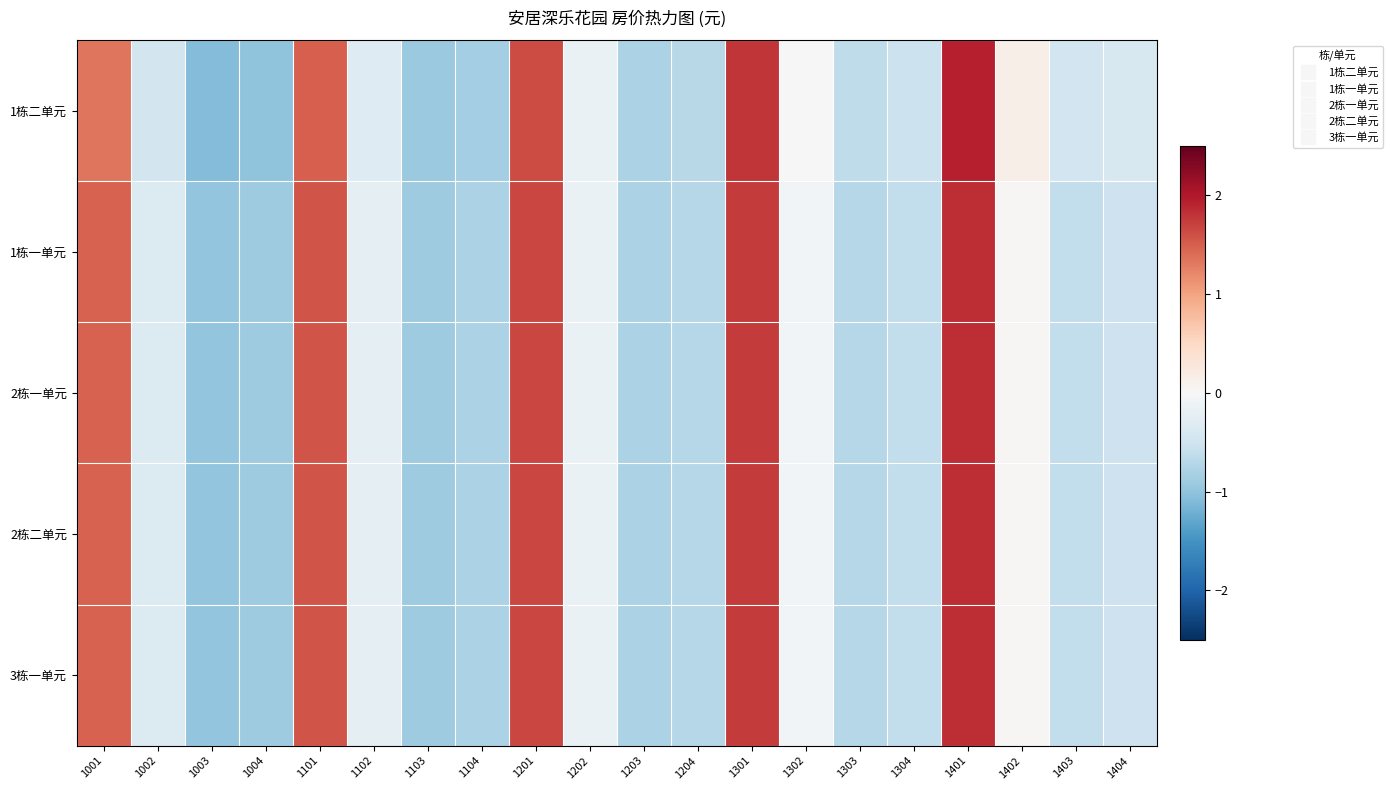

Rank the series by their maximum value, from lowest to highest.

1栋一单元, 2栋一单元, 2栋二单元, 3栋一单元, 1栋二单元